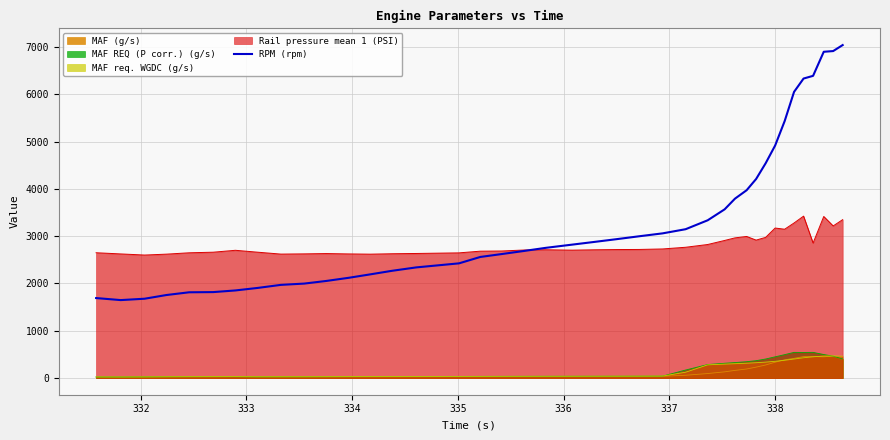

What is the maximum value for Rail pressure mean 1 (PSI)?

3424.3